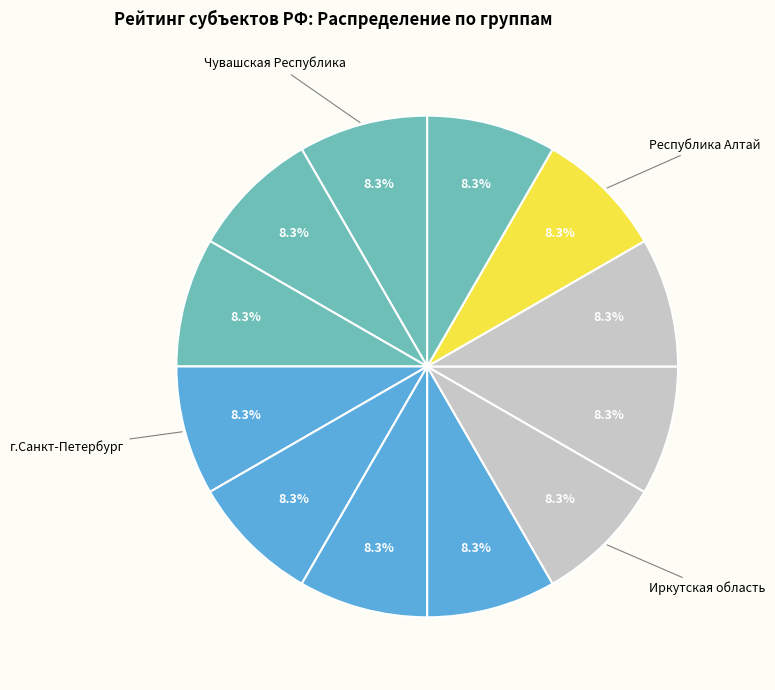

How many segments does this pie chart have?

12